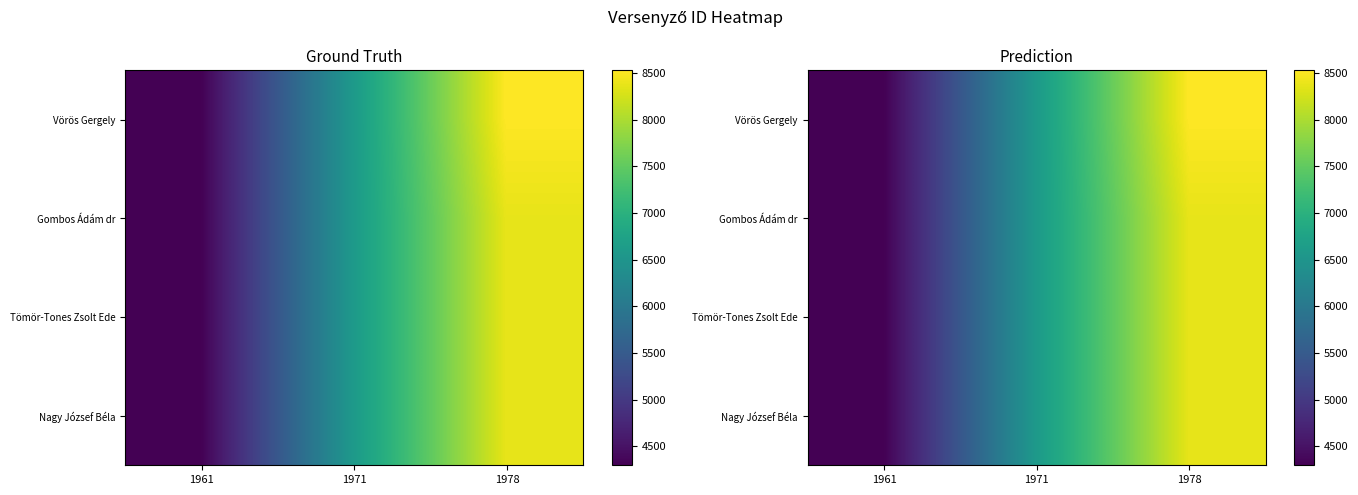

What value does the Tömör-Tones Zsolt Ede series have at 1978, to the nearest 100?

8400